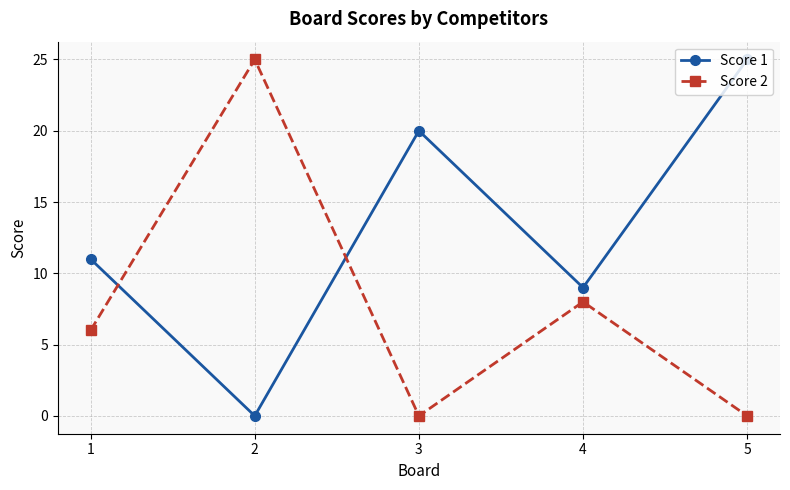

How many lines are shown in the chart?

2